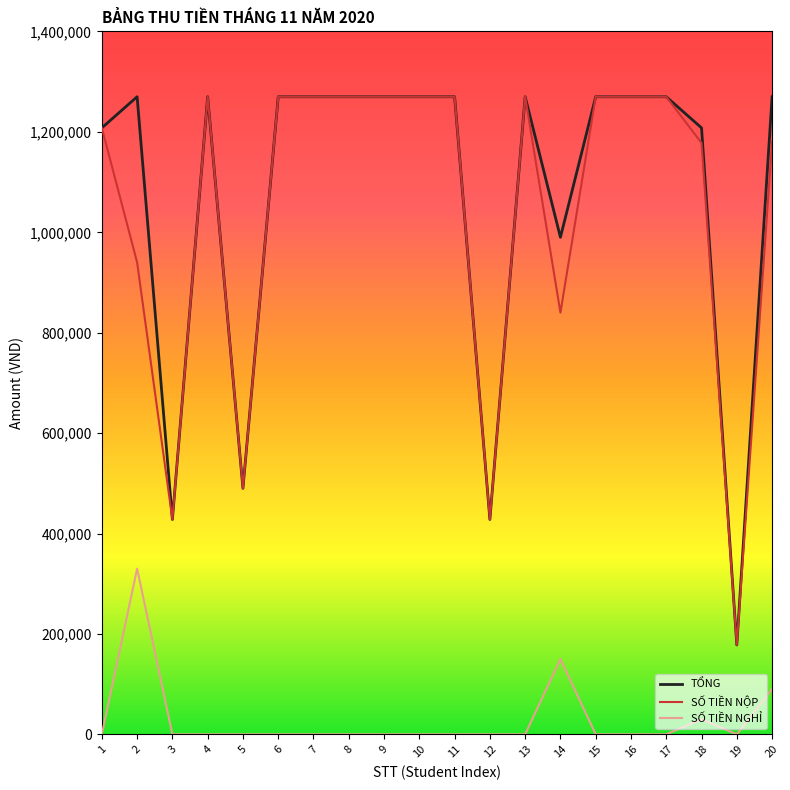

What is the difference between the maximum and minimum values in the SỐ TIỀN NGHỈ series?

330000